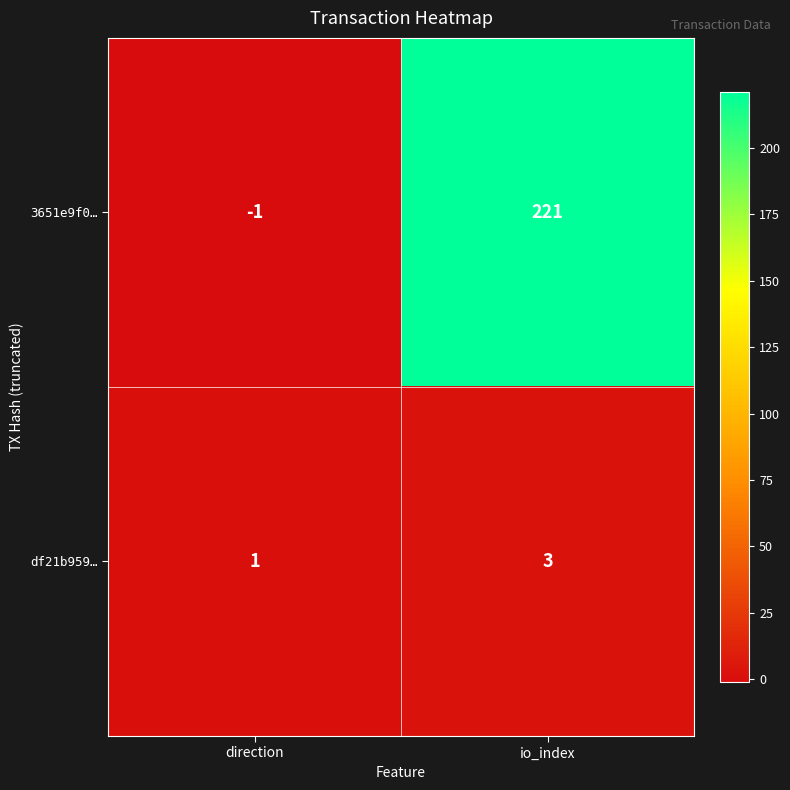

Where is 3651e9f0… nearest to the value 110?

direction